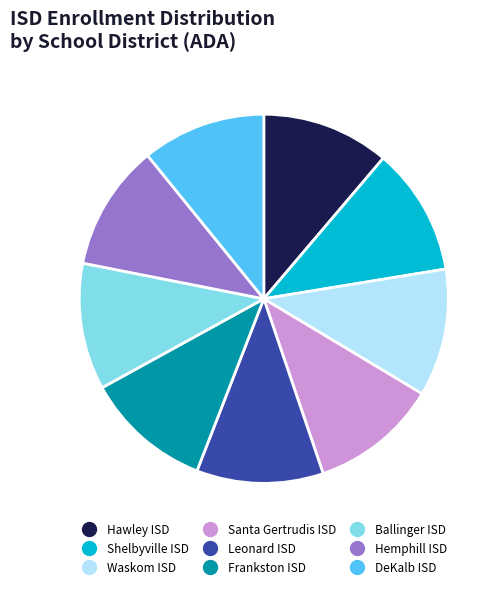

True or false: Shelbyville ISD accounts for 1% of the total.

False